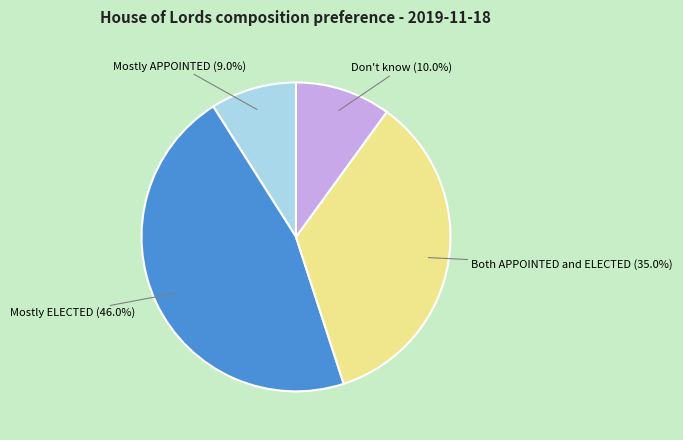

Is there a majority slice in this chart?

No